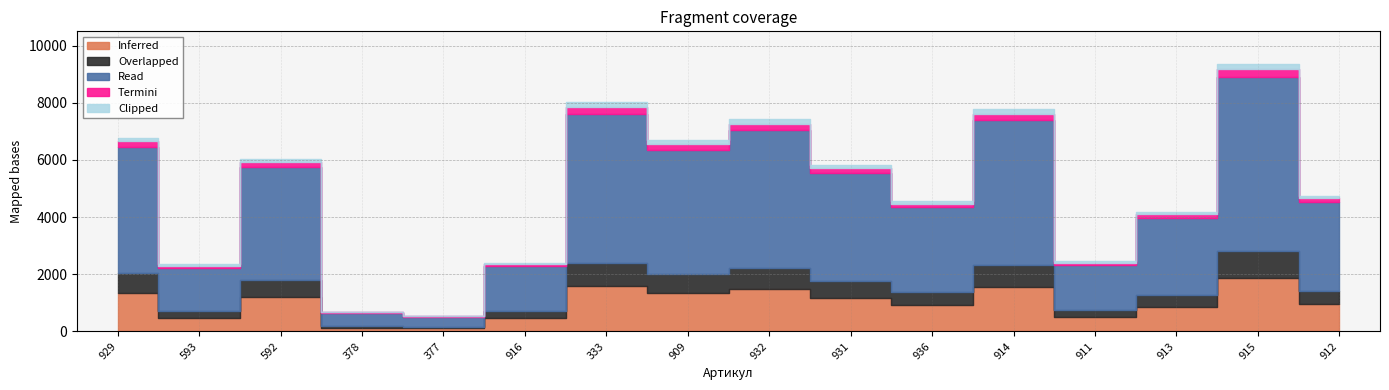

True or false: there are more than 2 points higher than both neighbors.

True